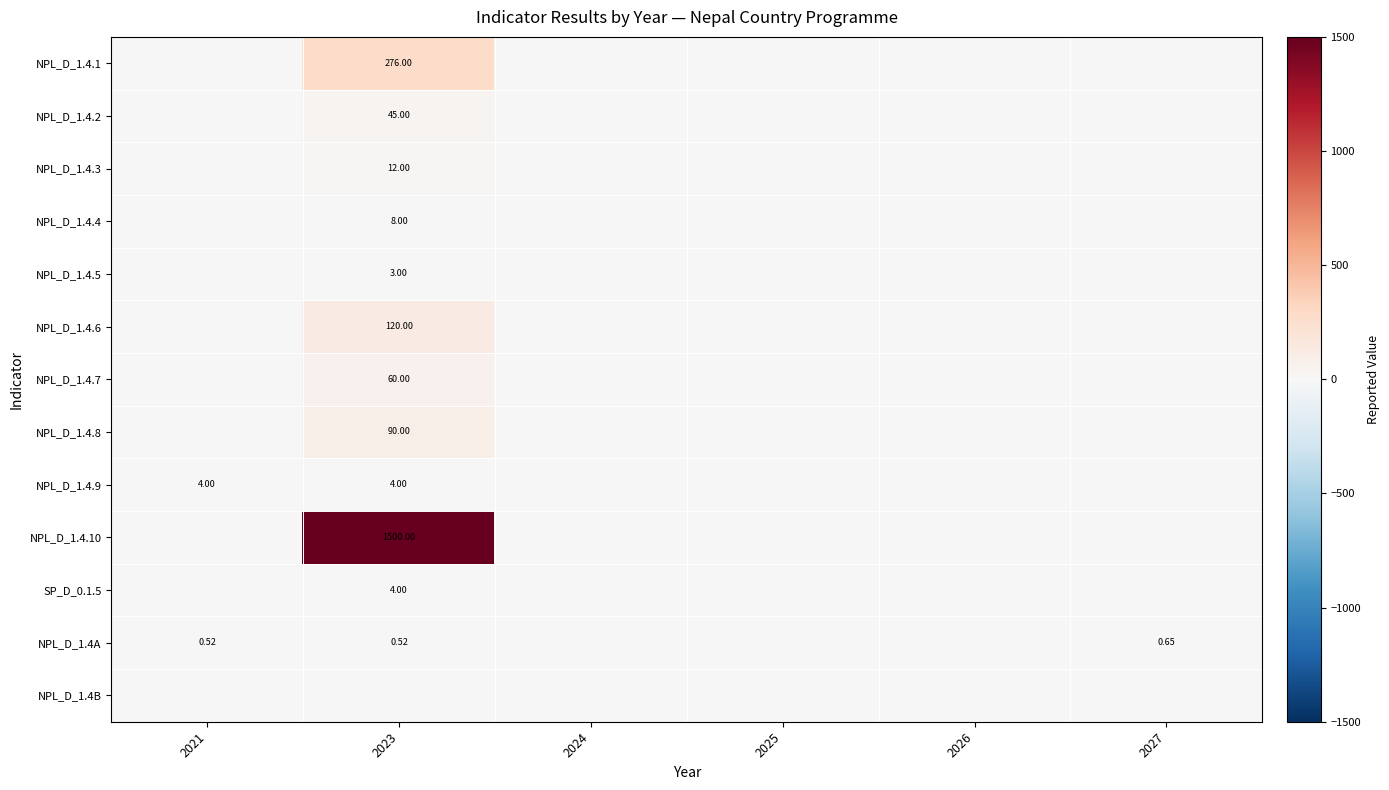

Which category has the highest value in the NPL_D_1.4.10 series?

2023